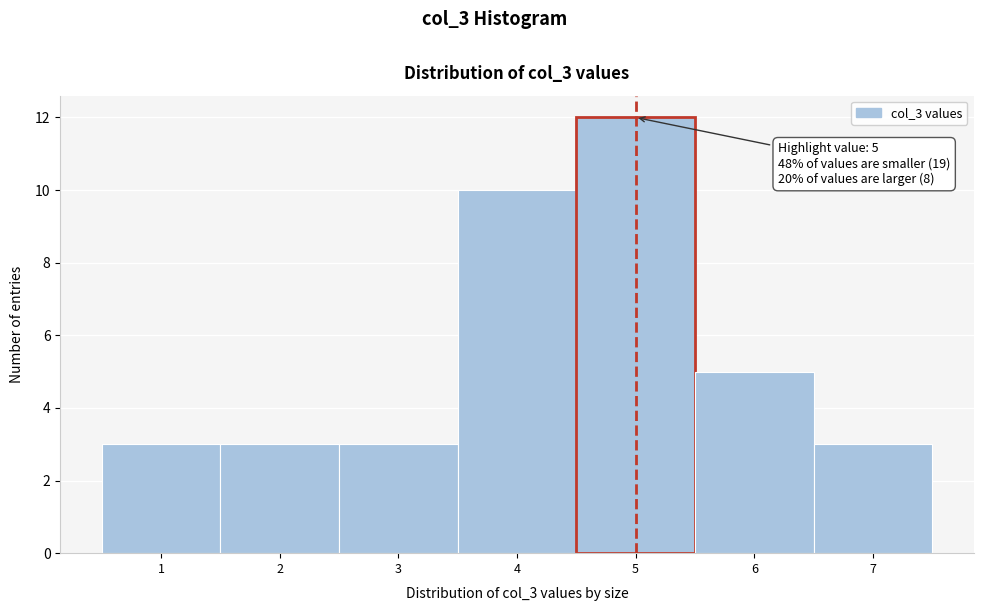

Which range on the x-axis has the tallest bar?

4.5 to 5.5